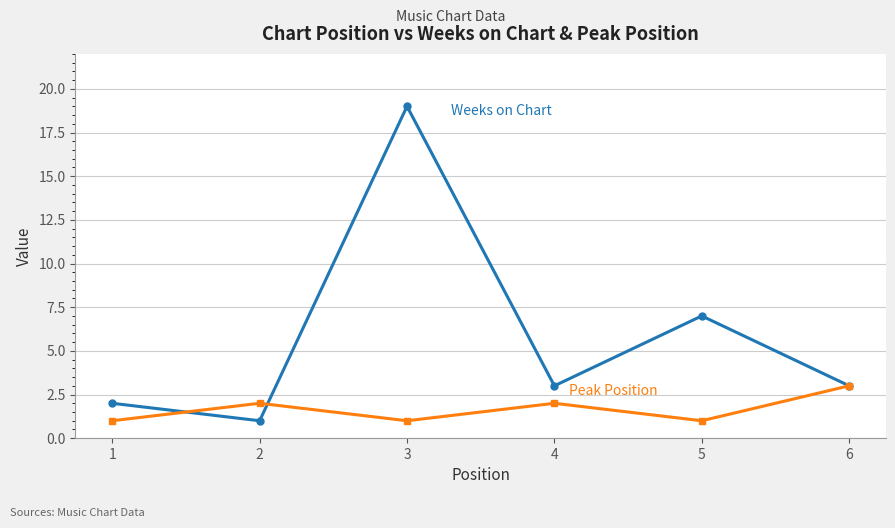

At which category is the sum across all series the highest?

3